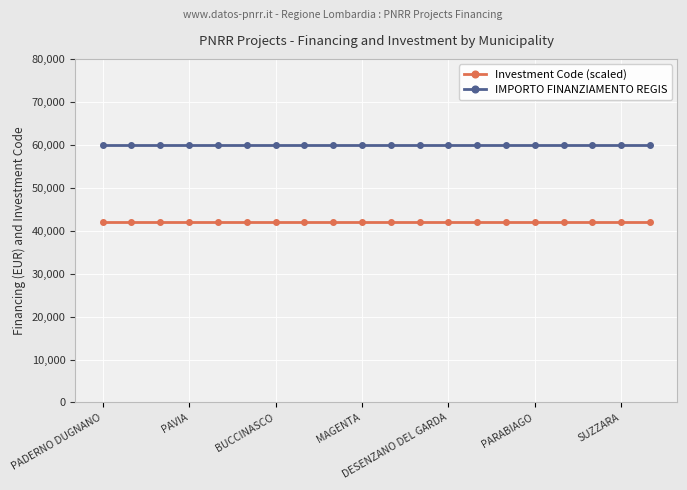

What is the sum of all IMPORTO FINANZIAMENTO REGIS values?

1199320